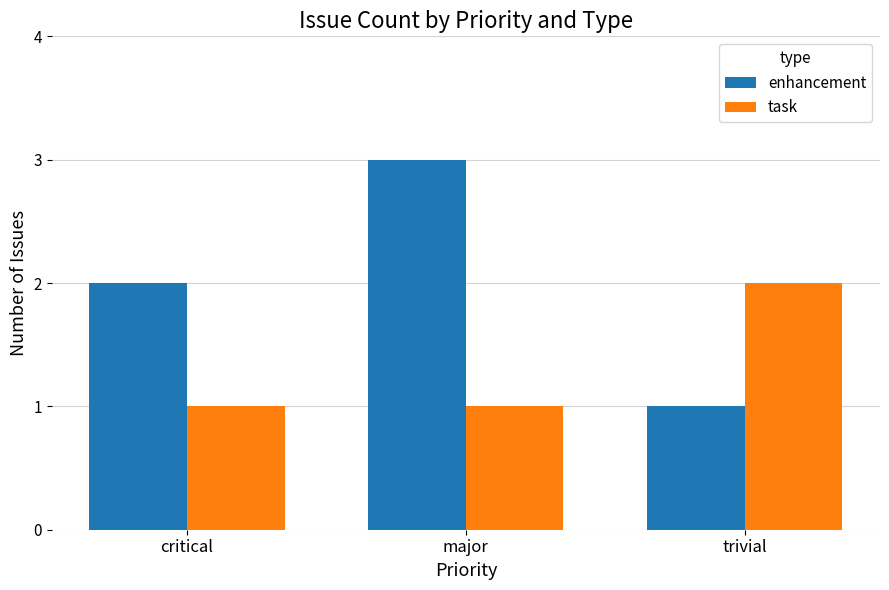

Where is enhancement nearest to the value 2?

critical